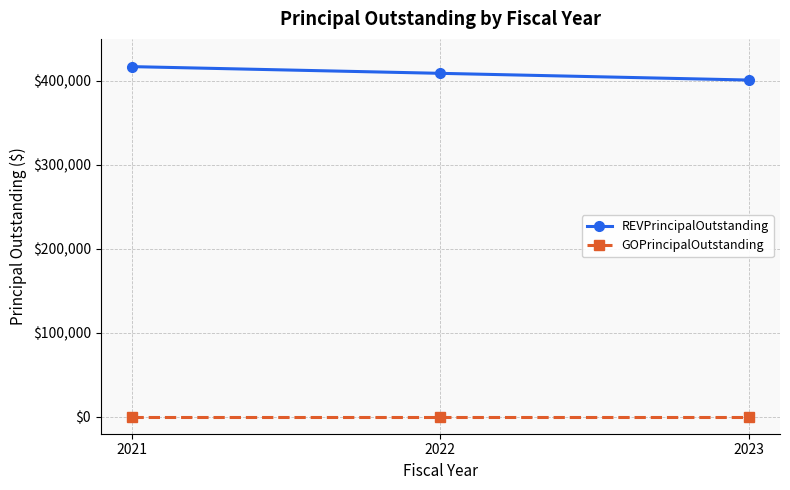

What is the spread (max minus min) of values at 2021?

417000